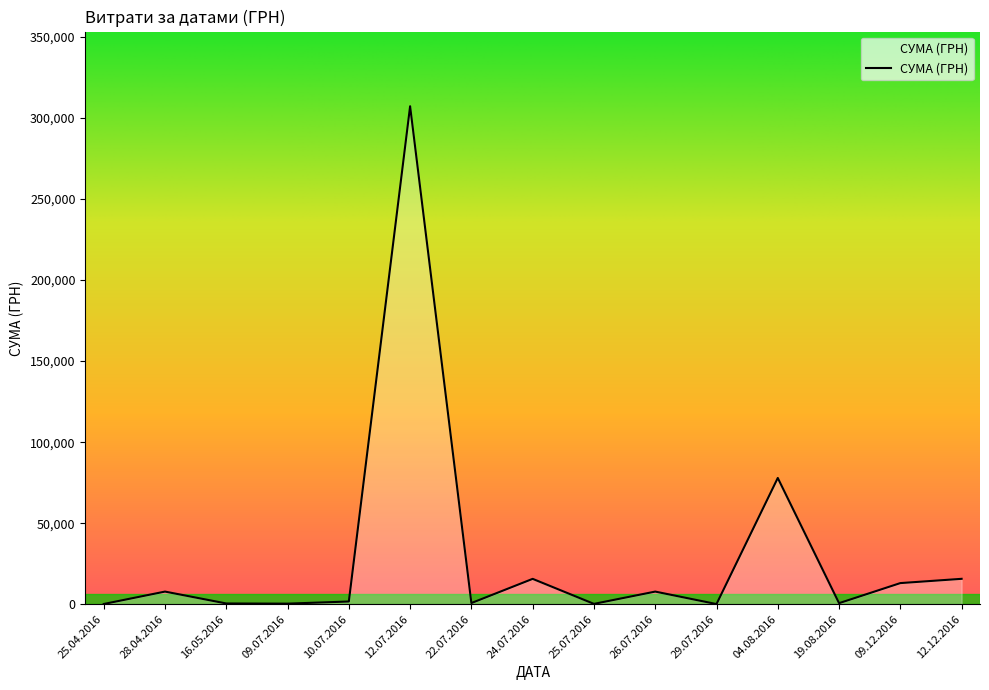

True or false: the data has more than 2 interior local peaks.

True